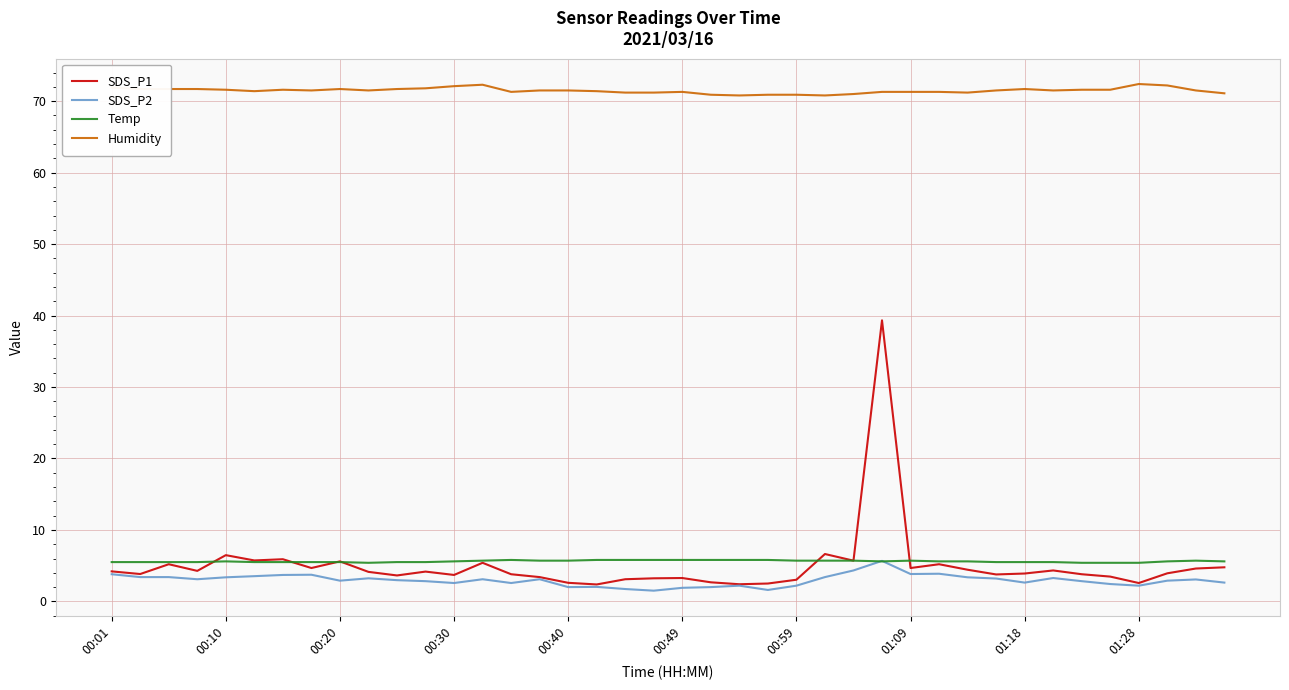

What is the average value of the SDS_P2 series?

3.0